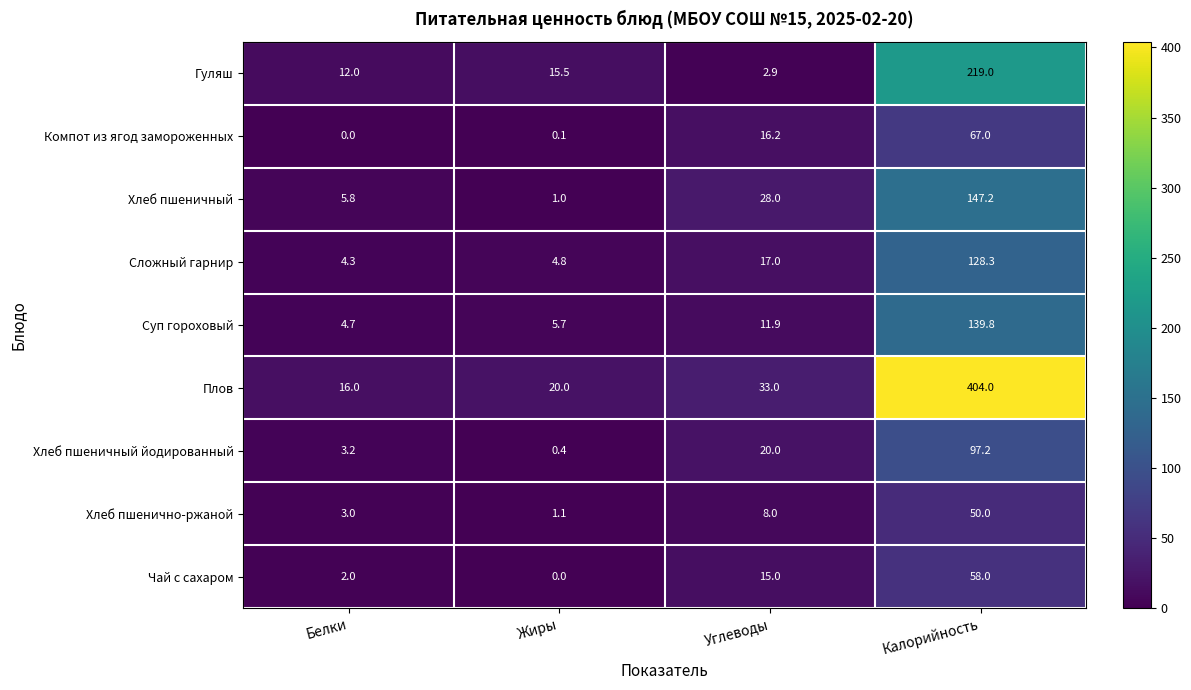

List the series in order of their peak value, lowest first.

Хлеб пшенично-ржаной, Чай с сахаром, Компот из ягод замороженных, Хлеб пшеничный йодированный, Сложный гарнир, Суп гороховый, Хлеб пшеничный, Гуляш, Плов